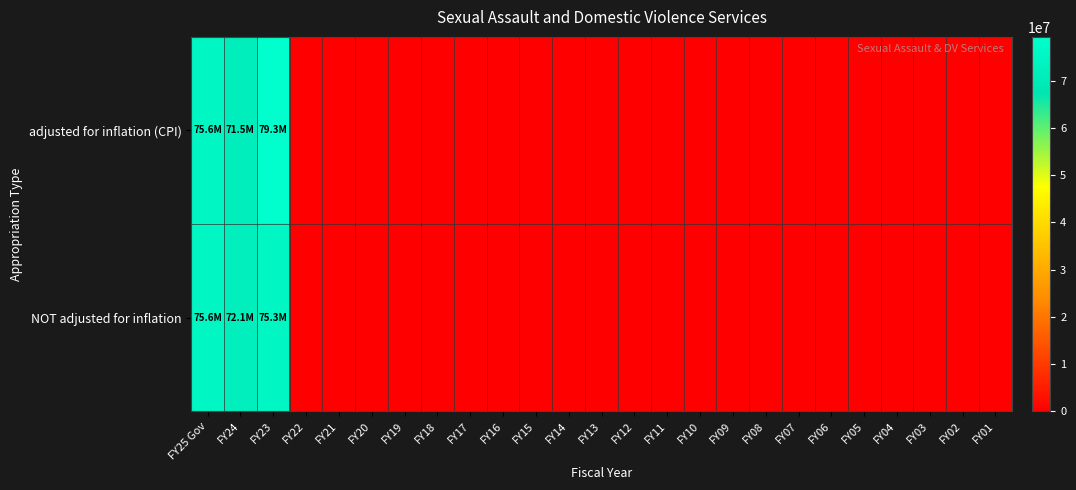

At which category is the sum across all series the highest?

FY23